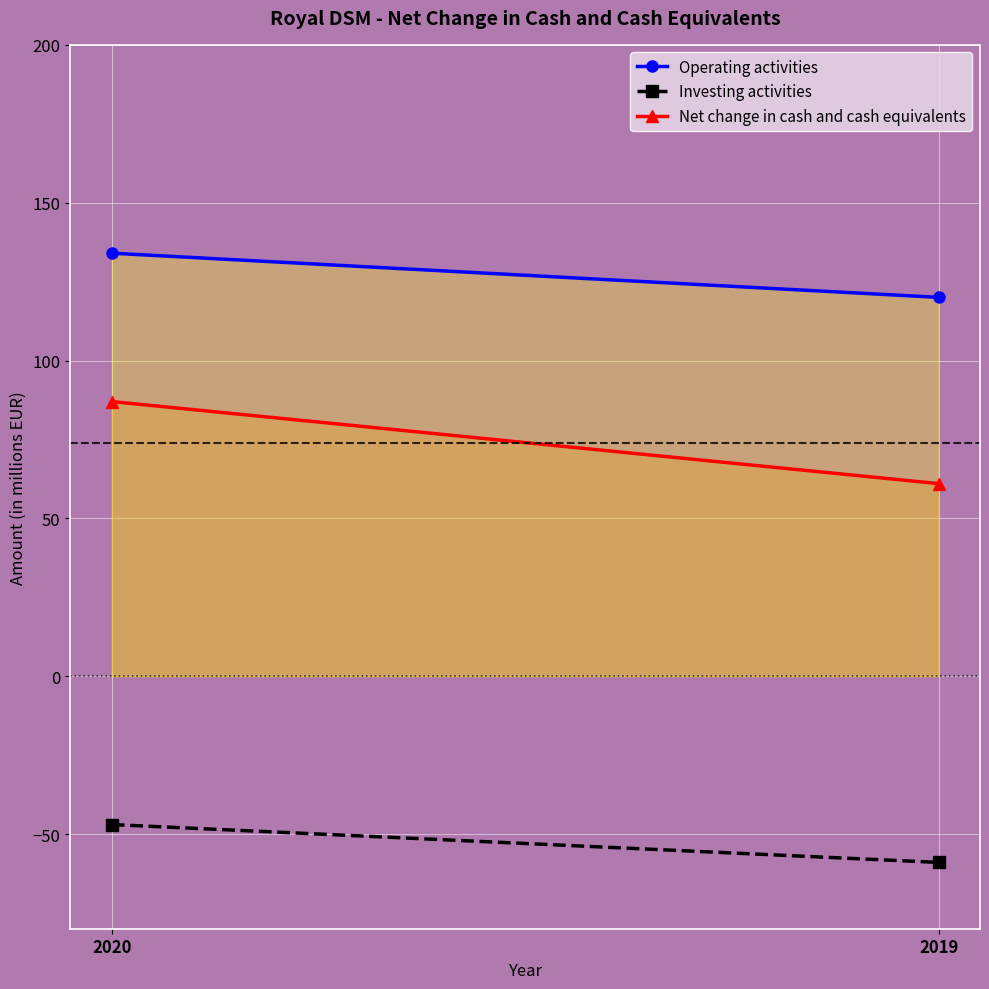

The value of Investing activities at 2020 is -47. True or false?

True